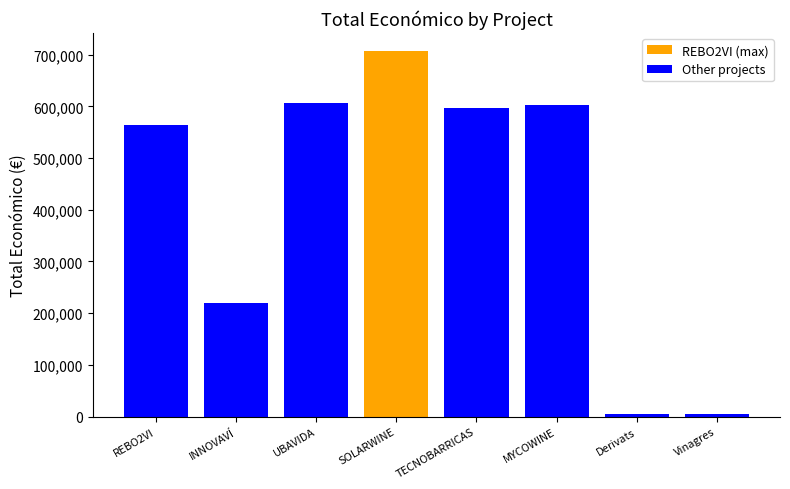

Reading right to left, transcribe all the data shown in this chart.

2017=4800.0	2017=4700.0	2024=602295.4	2024=596384.0	2024=706697.0	2024=607342.0	2022=220453.0	2022=563721.0